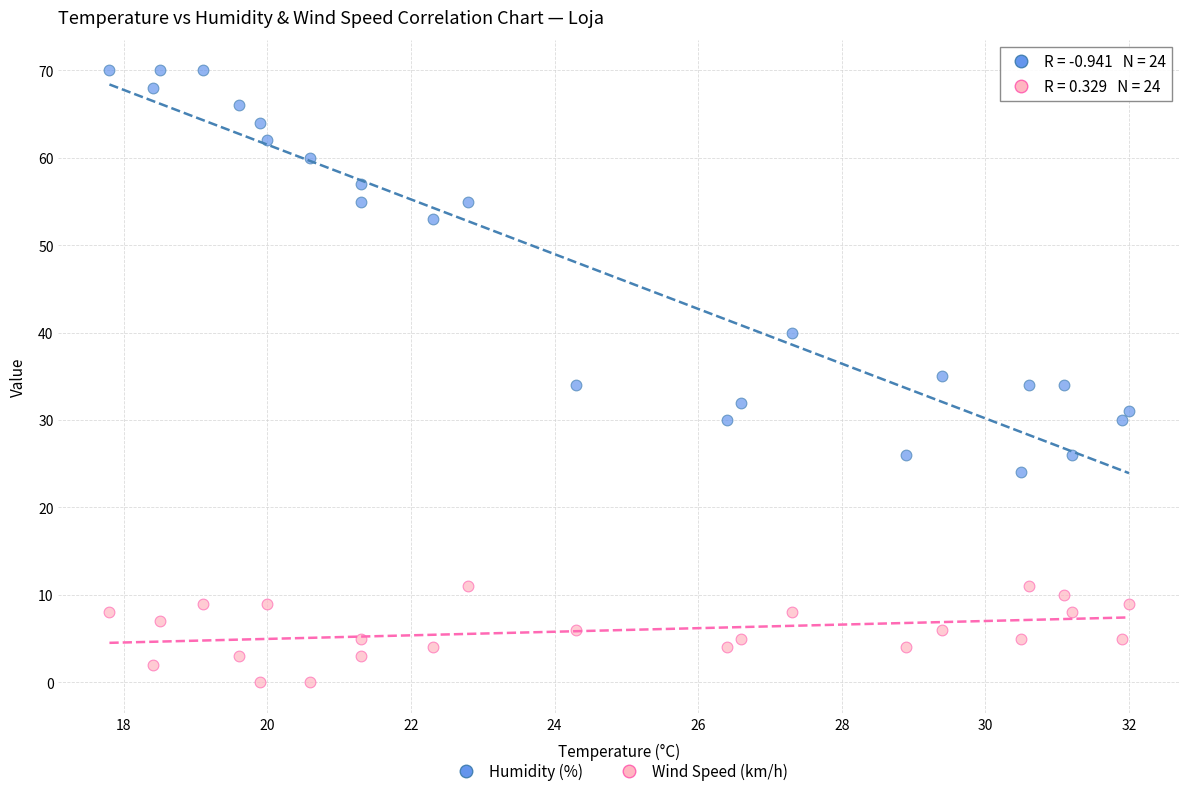

Which series has the widest spread of Y values?

Humidity (%)